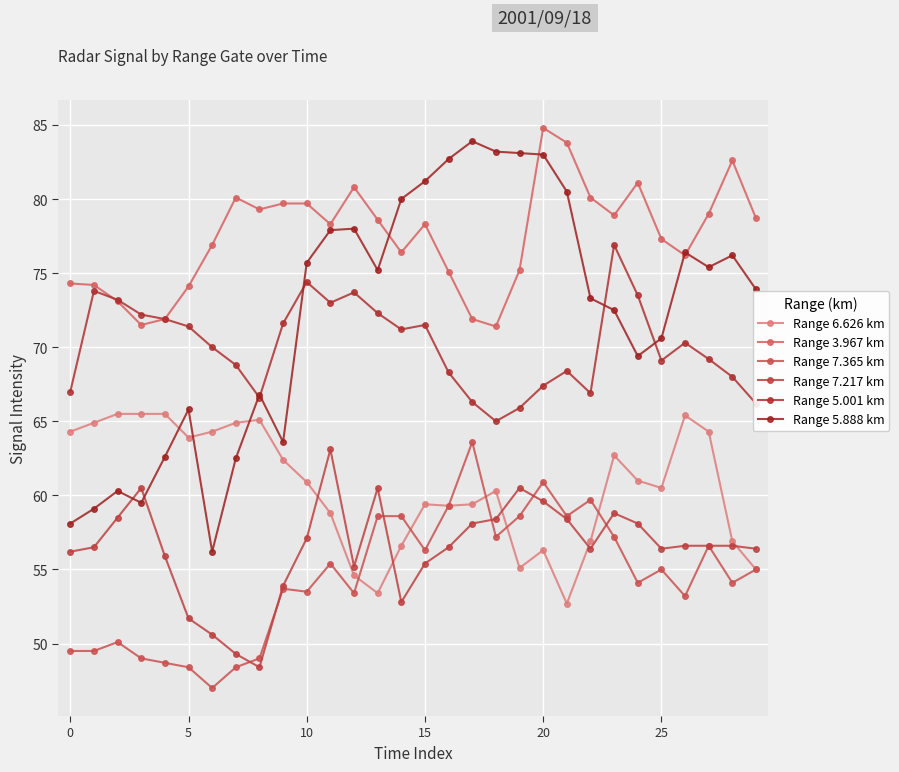

List the series in order of their peak value, lowest first.

Range 7.217 km, Range 7.365 km, Range 6.626 km, Range 5.001 km, Range 5.888 km, Range 3.967 km